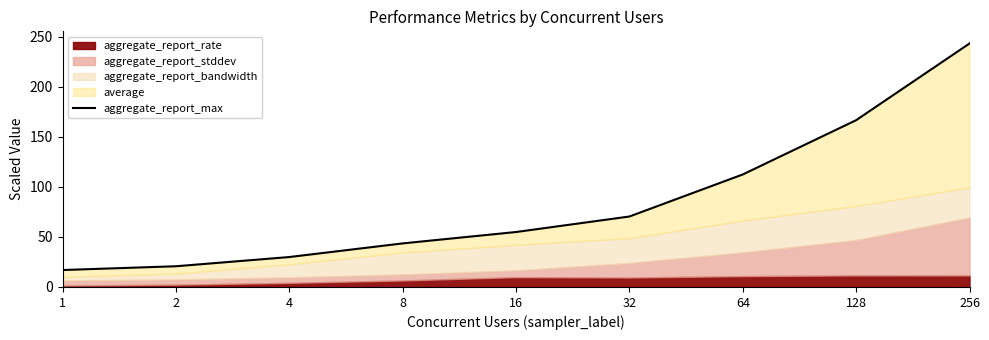

Approximately how many times larger is the value at 4 compared to 8?

0.7